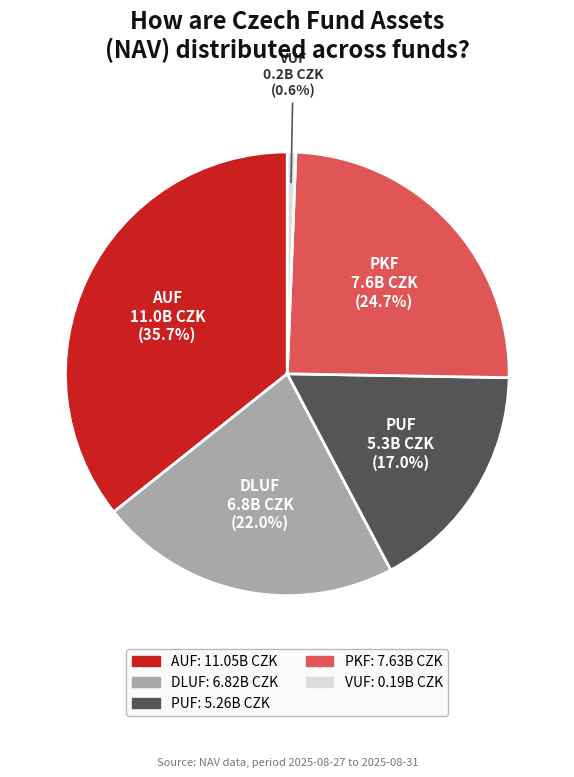

What percentage is NOT represented by DLUF?

78.0%